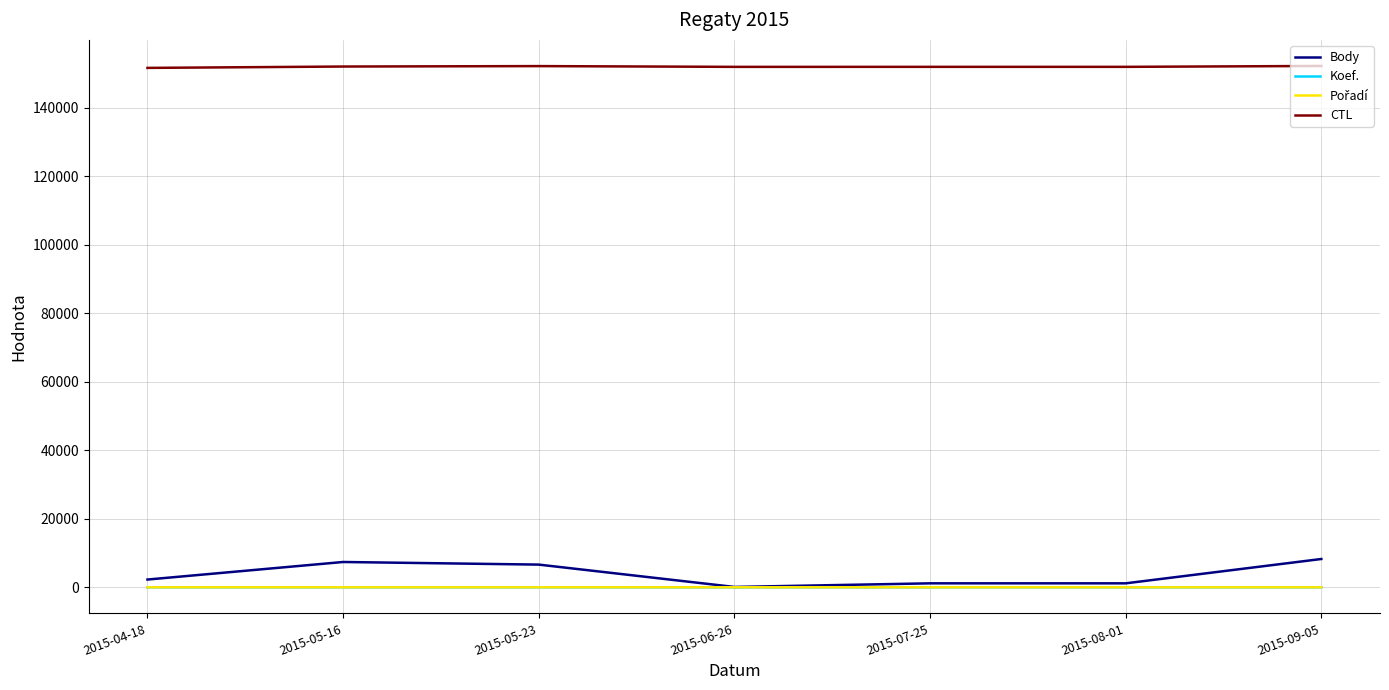

True or false: Koef. and CTL cross at least once.

False